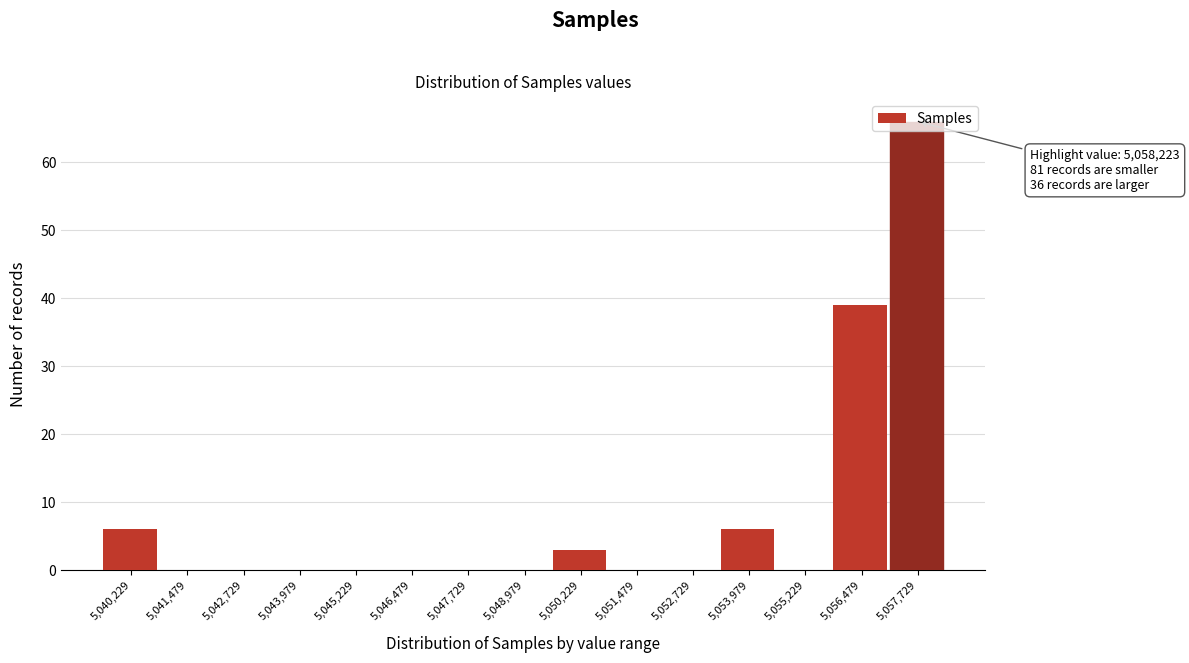

Between 5,040,229 and 5,041,479, which is larger?

5,040,229